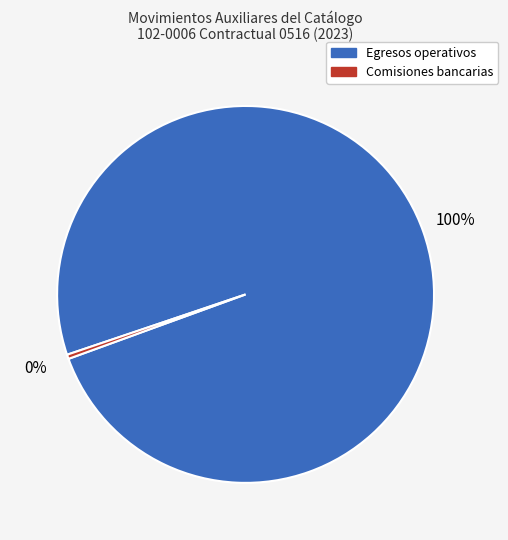

Count the number of slices in the pie.

2